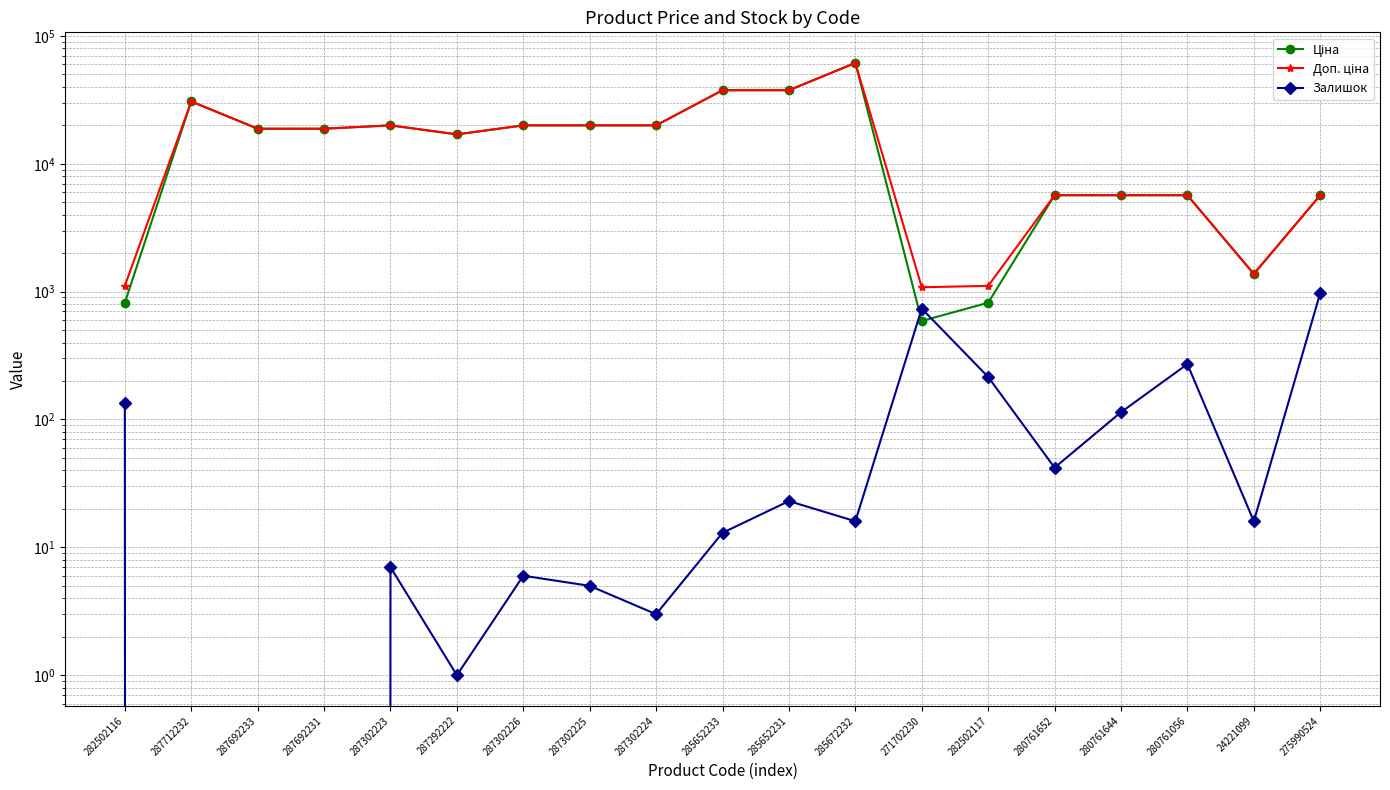

Which series has the largest total across all categories?

Доп. ціна